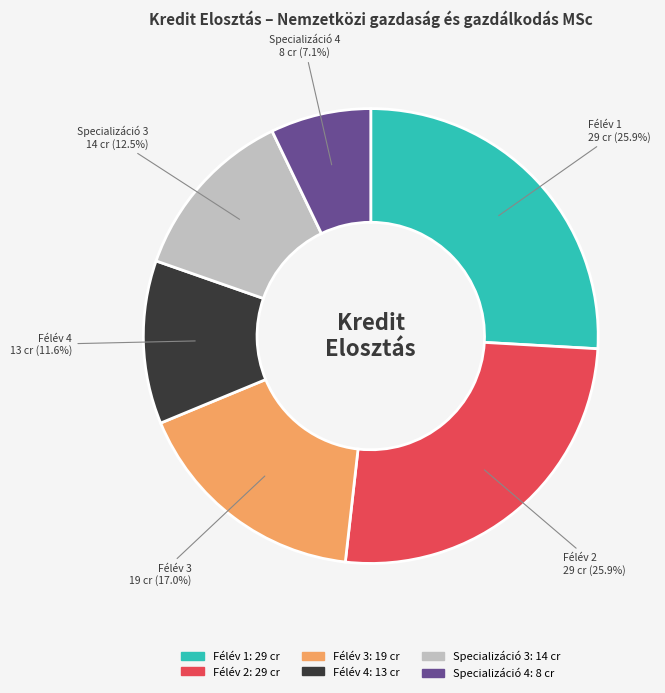

How many slices are in this pie chart?

6